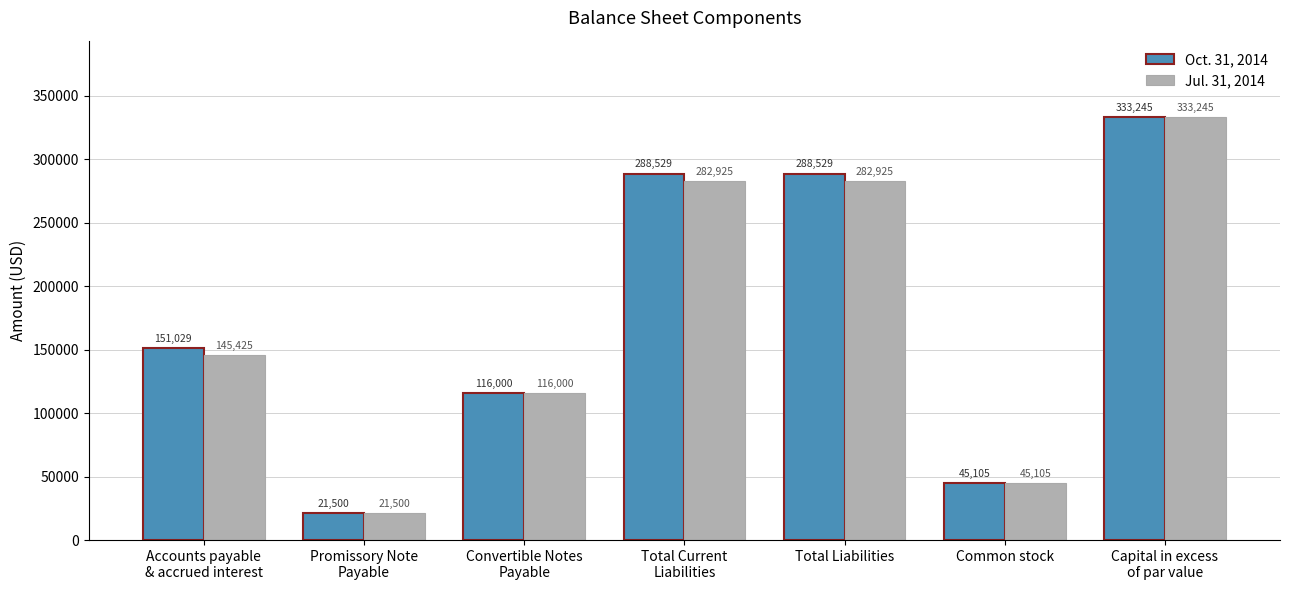

What are all the series names shown in the legend?

Oct. 31, 2014, Jul. 31, 2014